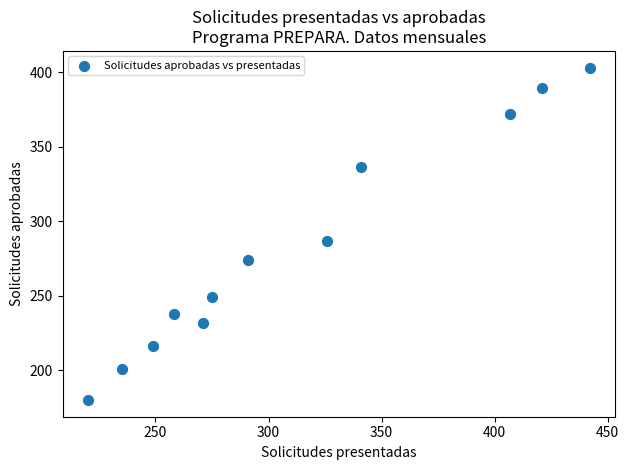

What Y value in the scatter plot is closest to 291?

287